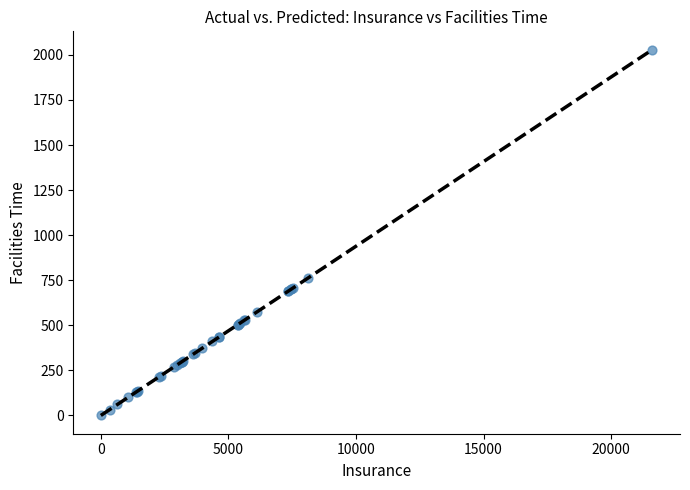

What Y value in the scatter plot is closest to 1014?

763.8